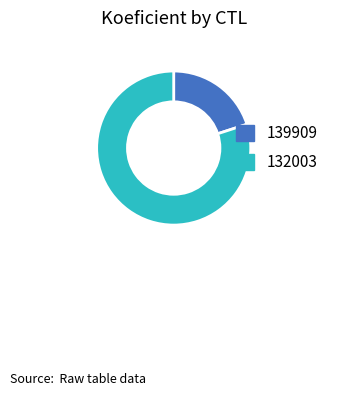

True or false: 132003 accounts for 94% of the total.

False